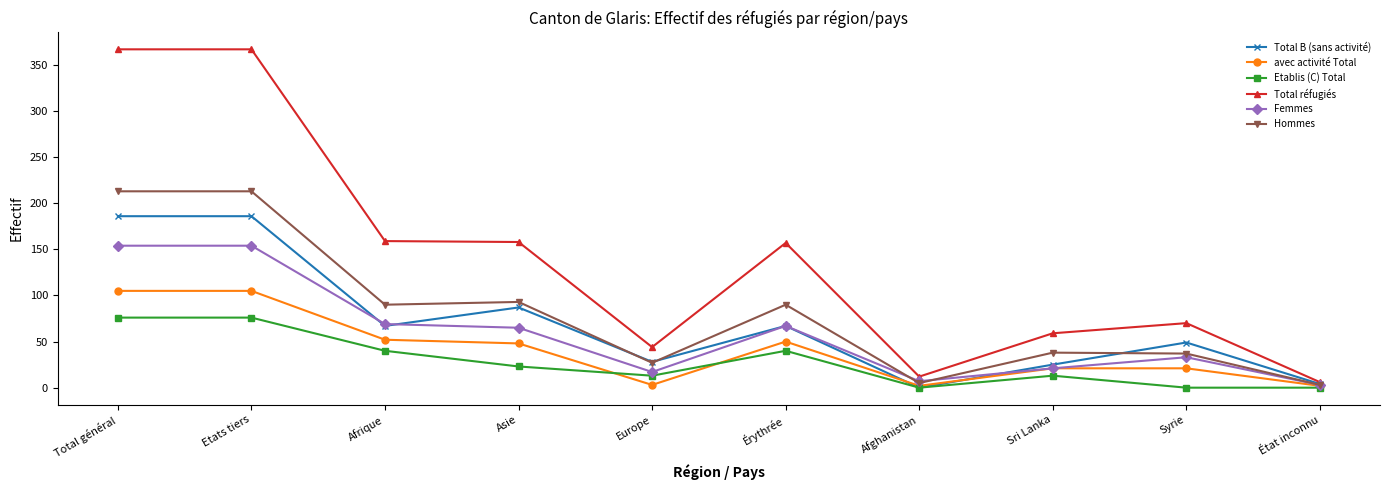

How many lines are shown in the chart?

6